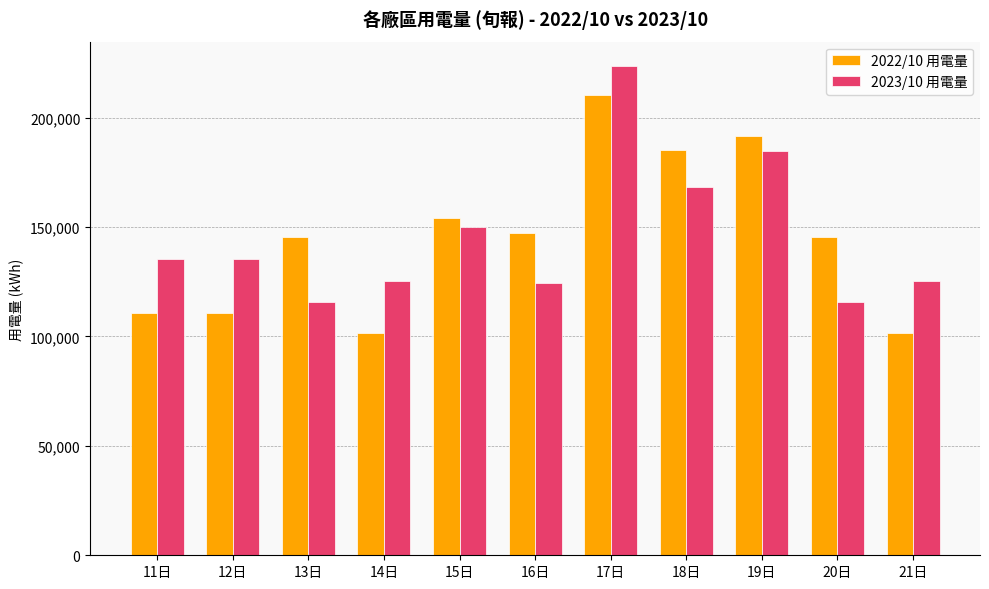

List the series in order of their peak value, highest first.

2023/10 用電量, 2022/10 用電量